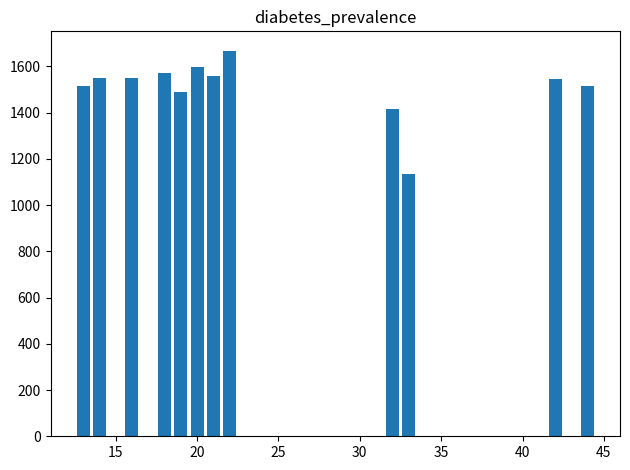

What is the average value?

1509.0